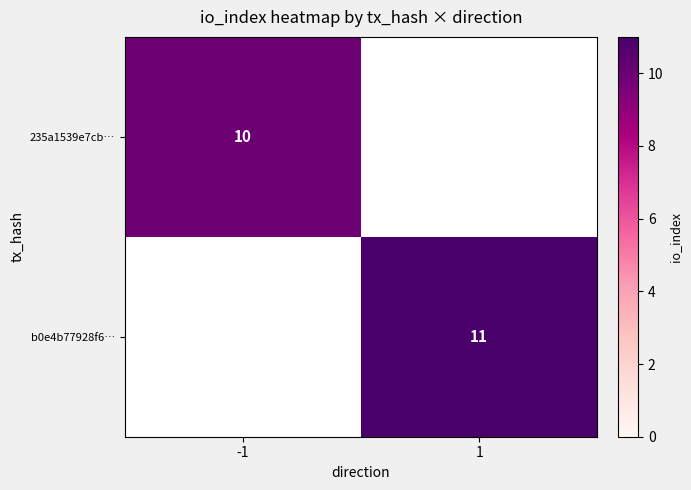

True or false: b0e4b77928f6… has a value of 3 at 1.

False